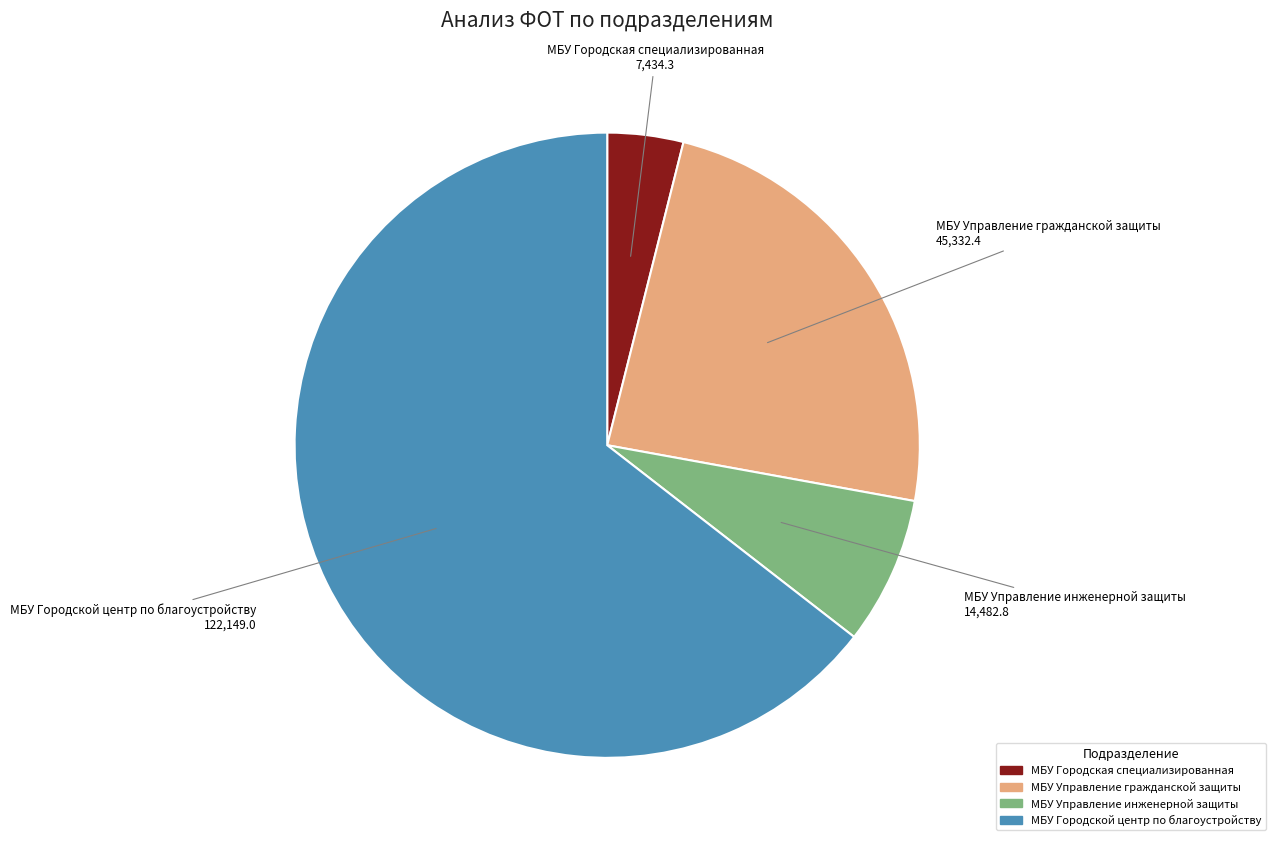

Is it true that МБУ Управление гражданской защиты is 31% of the pie?

False